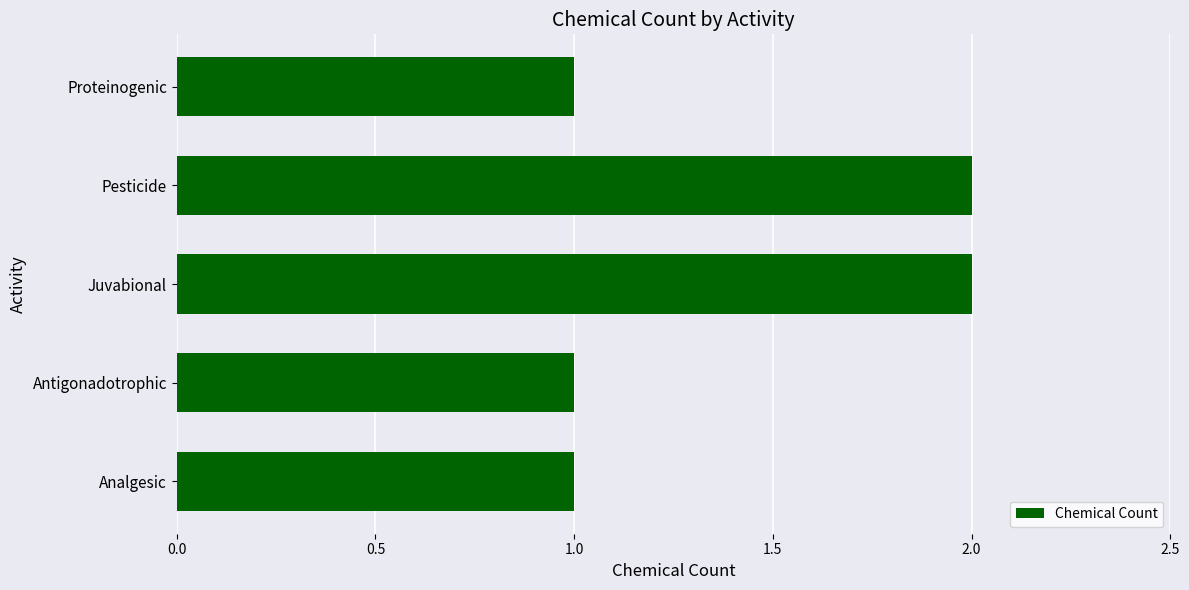

What is the minimum value shown in the chart?

1